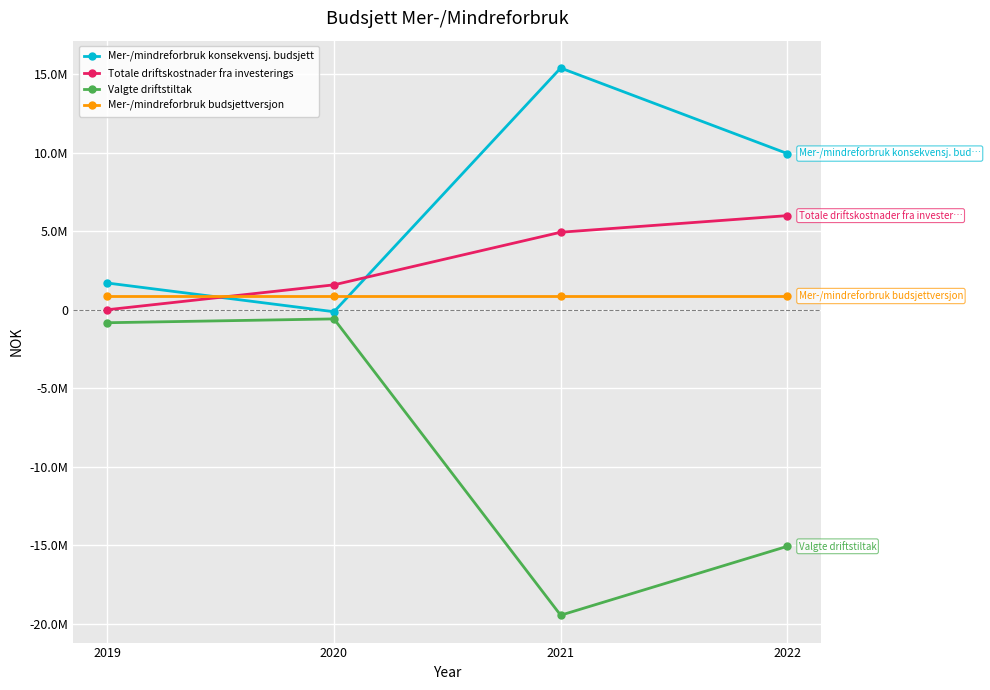

Which series has the largest total across all categories?

Mer-/mindreforbruk konsekvensj. budsjett